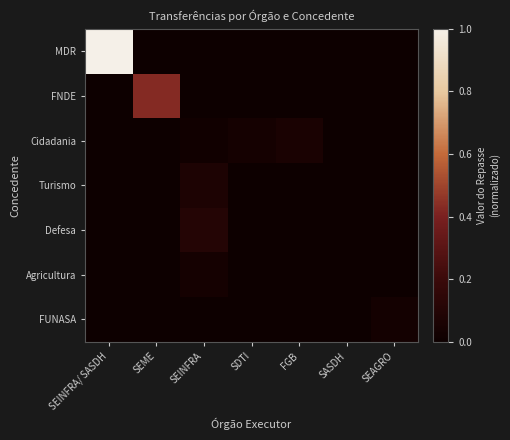

Which series has the largest total across all categories?

MDR